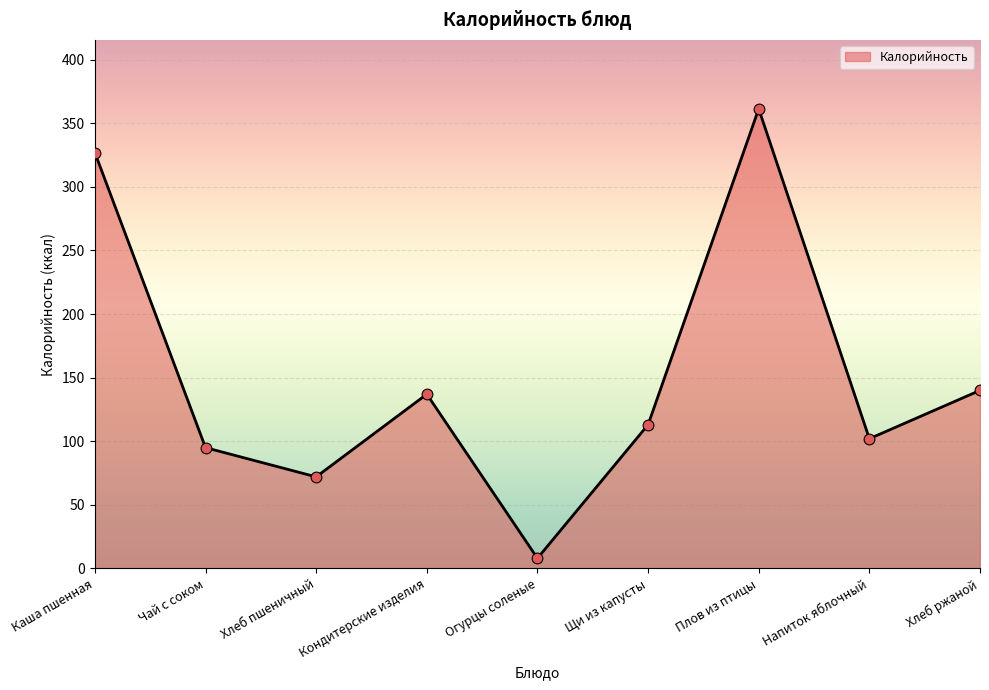

What is the ratio of the value at Чай с соком to the value at Хлеб ржаной?

0.7